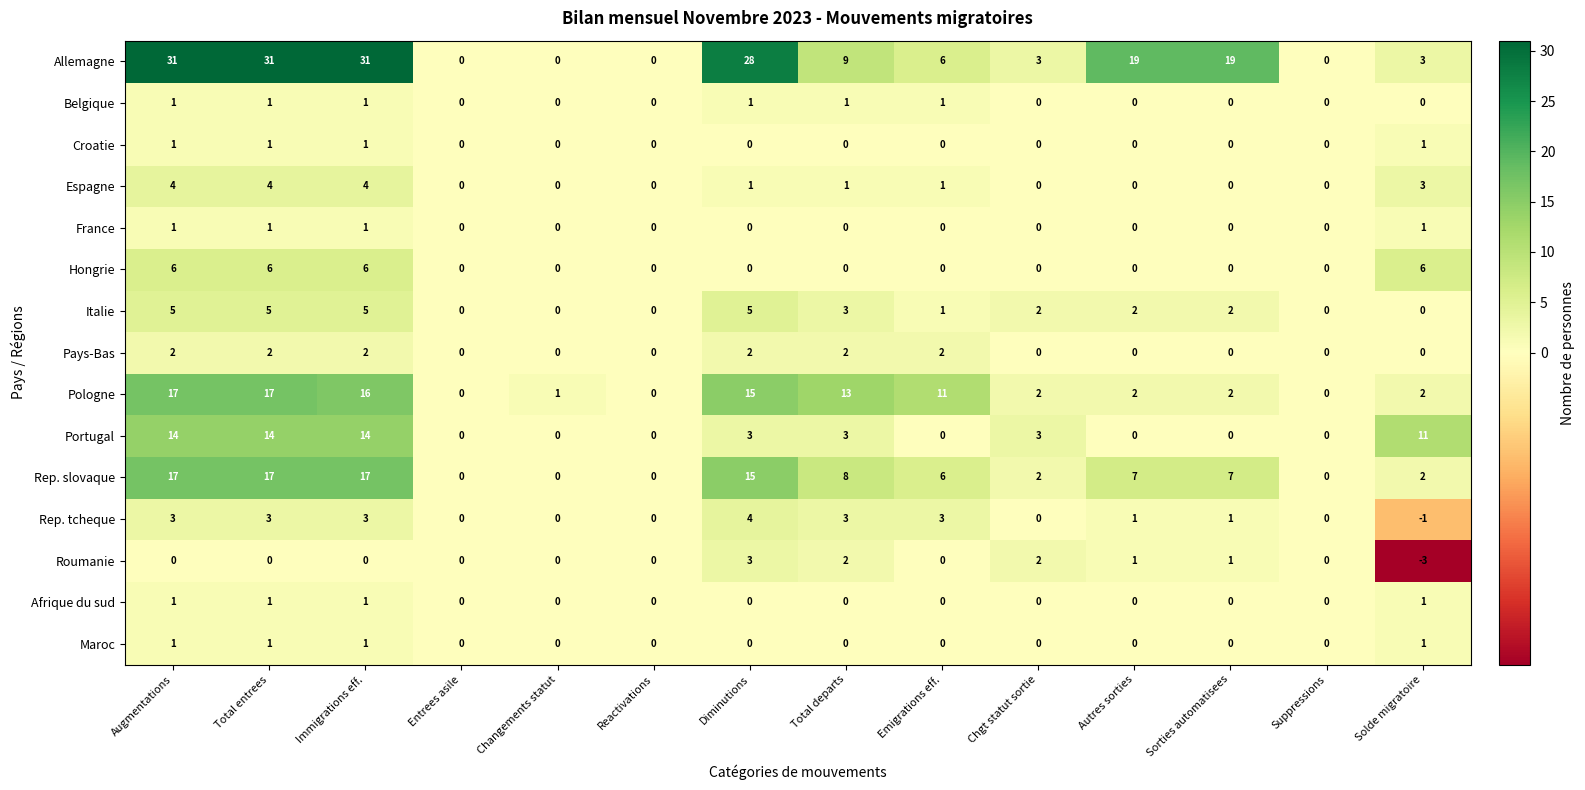

The France series shows 0 at Total departs. True or false?

True